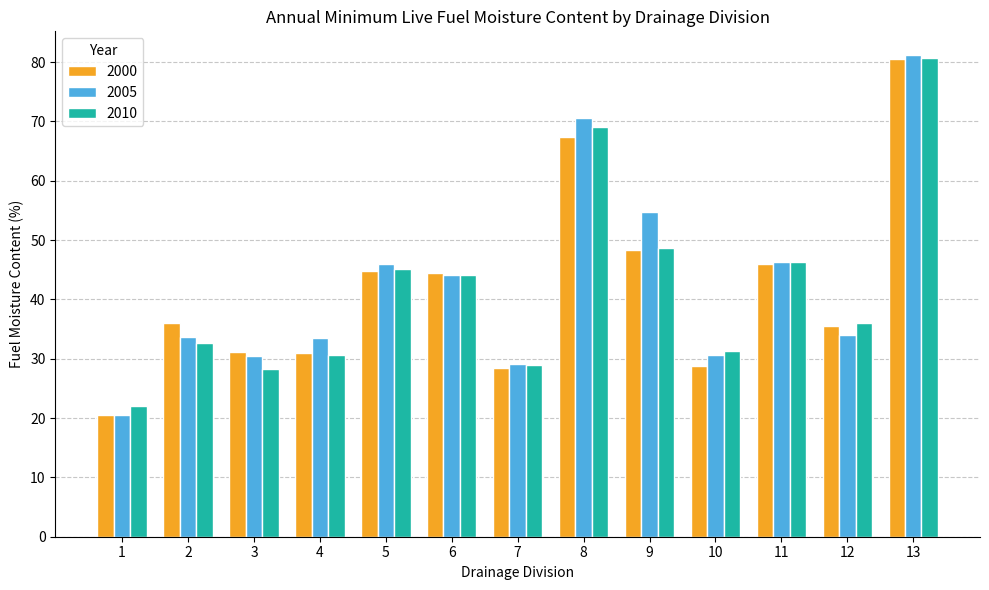

At which label is 2000 closest to 50?

9